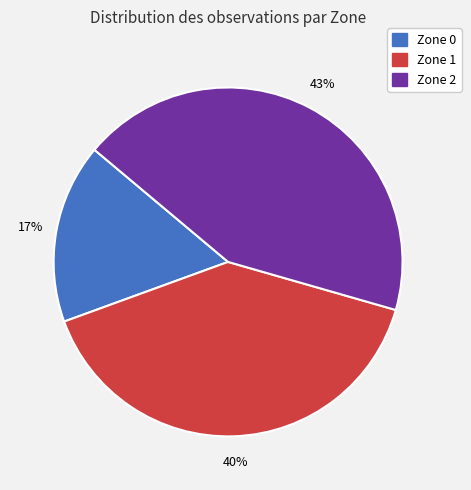

Is it true that Zone 0 is 17% of the pie?

True